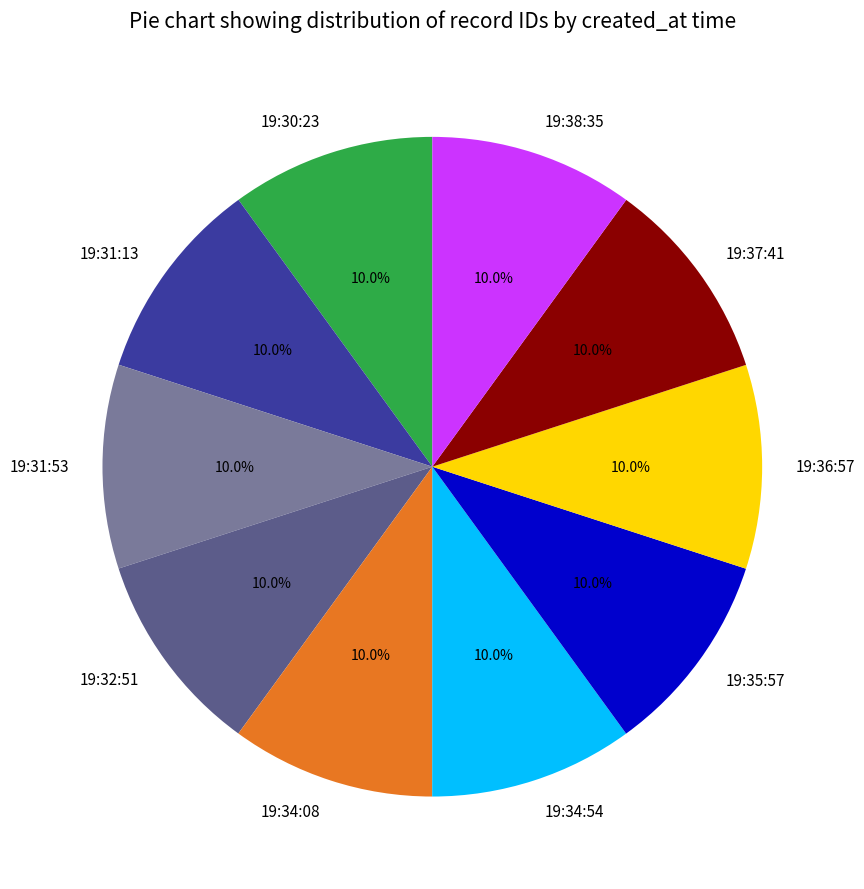

What is the ratio of the value at 19:34:54 to the value at 19:34:08?

1.0